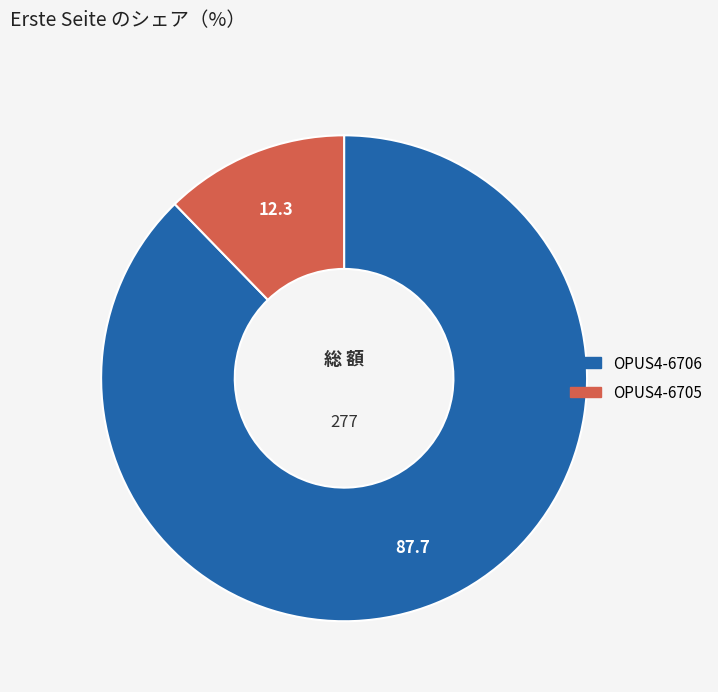

Rank the categories by value from highest to lowest.

OPUS4-6706, OPUS4-6705